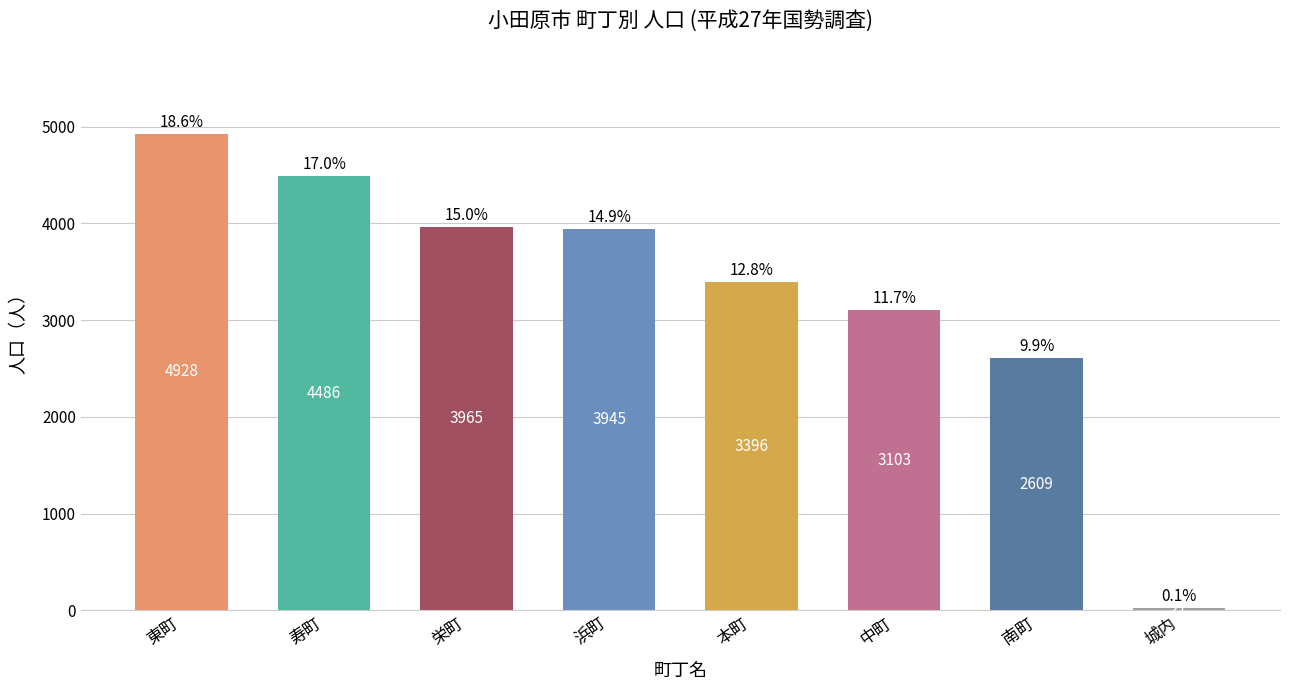

What position from the left is 寿町?

2